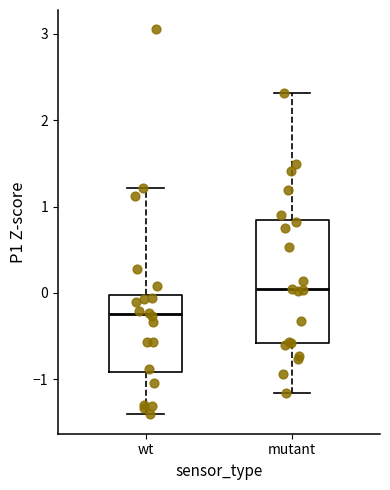

Comparing the boxes themselves (not the whiskers), which one is the tallest?

mutant